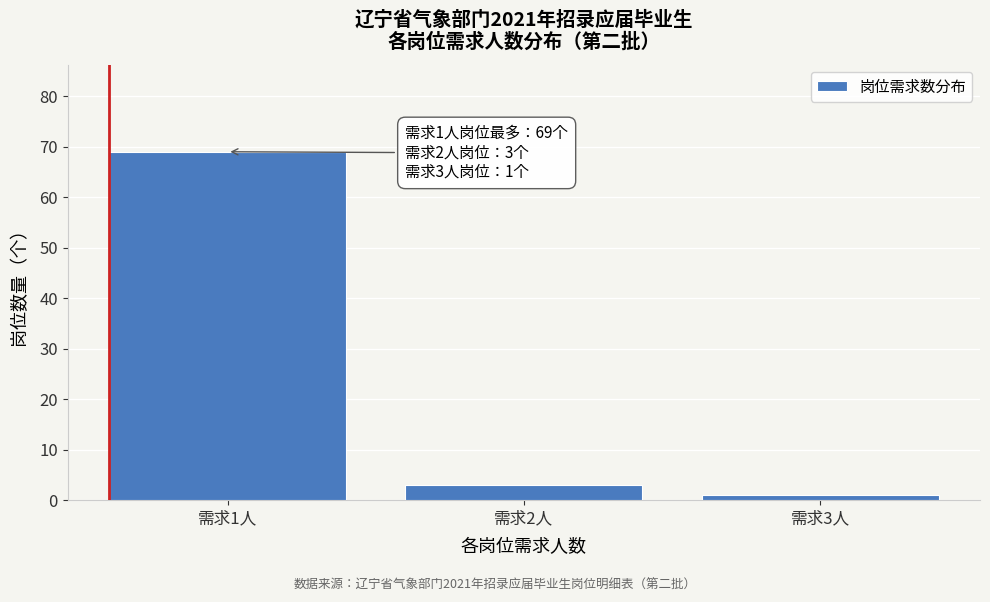

Reading left to right, extract all data points from this chart.

需求1人=69	需求2人=3	需求3人=1